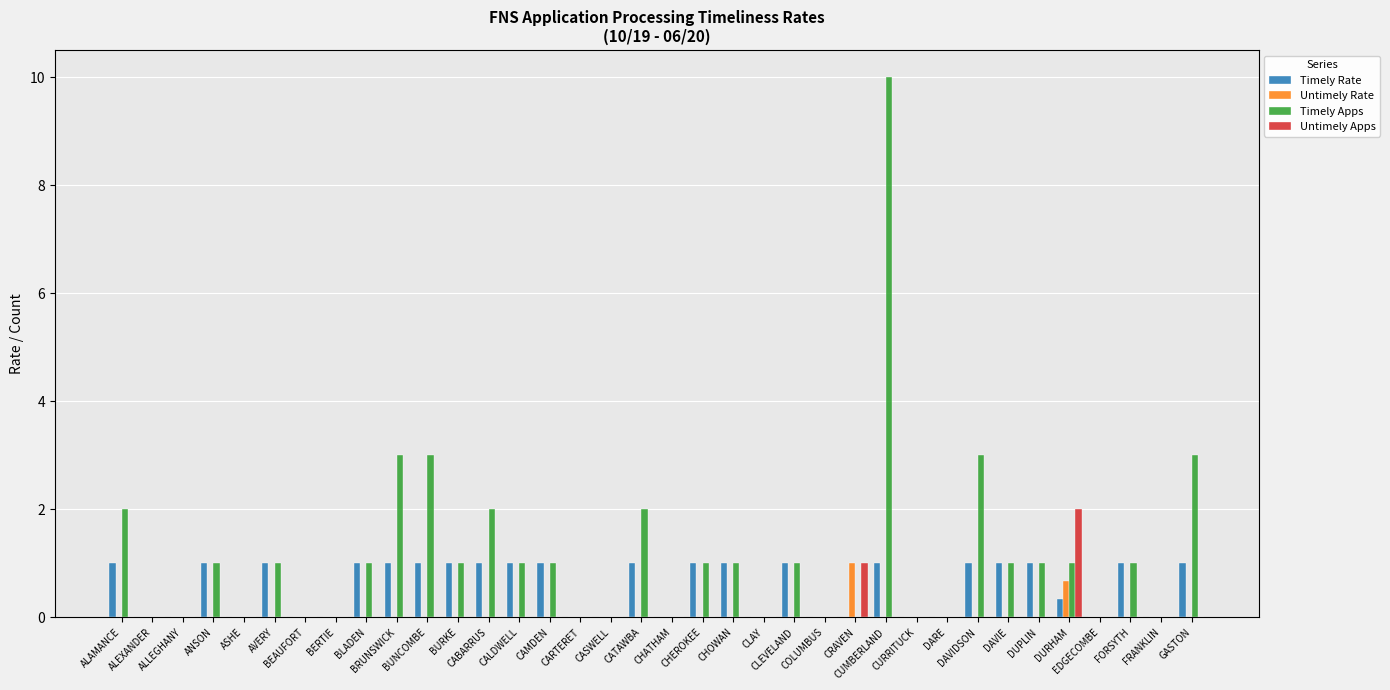

True or false: Untimely Apps has a value of 1.1 at CLEVELAND.

False